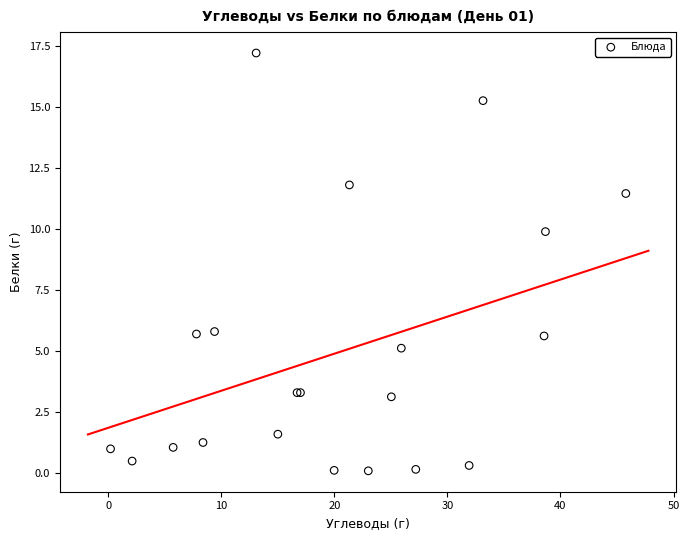

What Y value in the scatter plot is closest to 8?

9.9